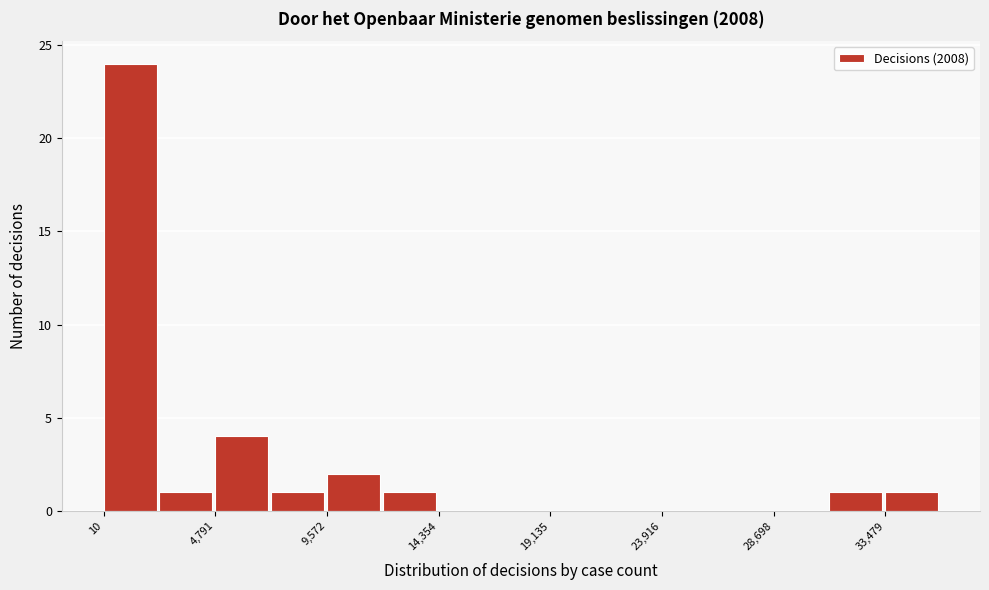

Reading left to right, transcribe this chart: for each bar, give the range it covers on the x-axis and its height. Neither the bar edges nor the heights are printed on the chart, so give them approximately, as read against the axes.

0 to 2500: 24
2500 to 5000: 1
5000 to 7000: 4
7000 to 9500: 1
9500 to 12000: 2
12000 to 14500: 1
14500 to 16500: 0
16500 to 19000: 0
19000 to 21500: 0
21500 to 24000: 0
24000 to 26500: 0
26500 to 28500: 0
28500 to 31000: 0
31000 to 33500: 1
33500 to 36000: 1